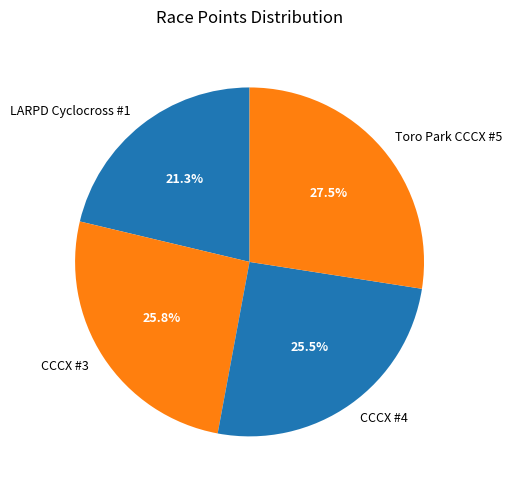

To the nearest percent, what is the combined percentage of CCCX #3 and Toro Park CCCX #5?

53%